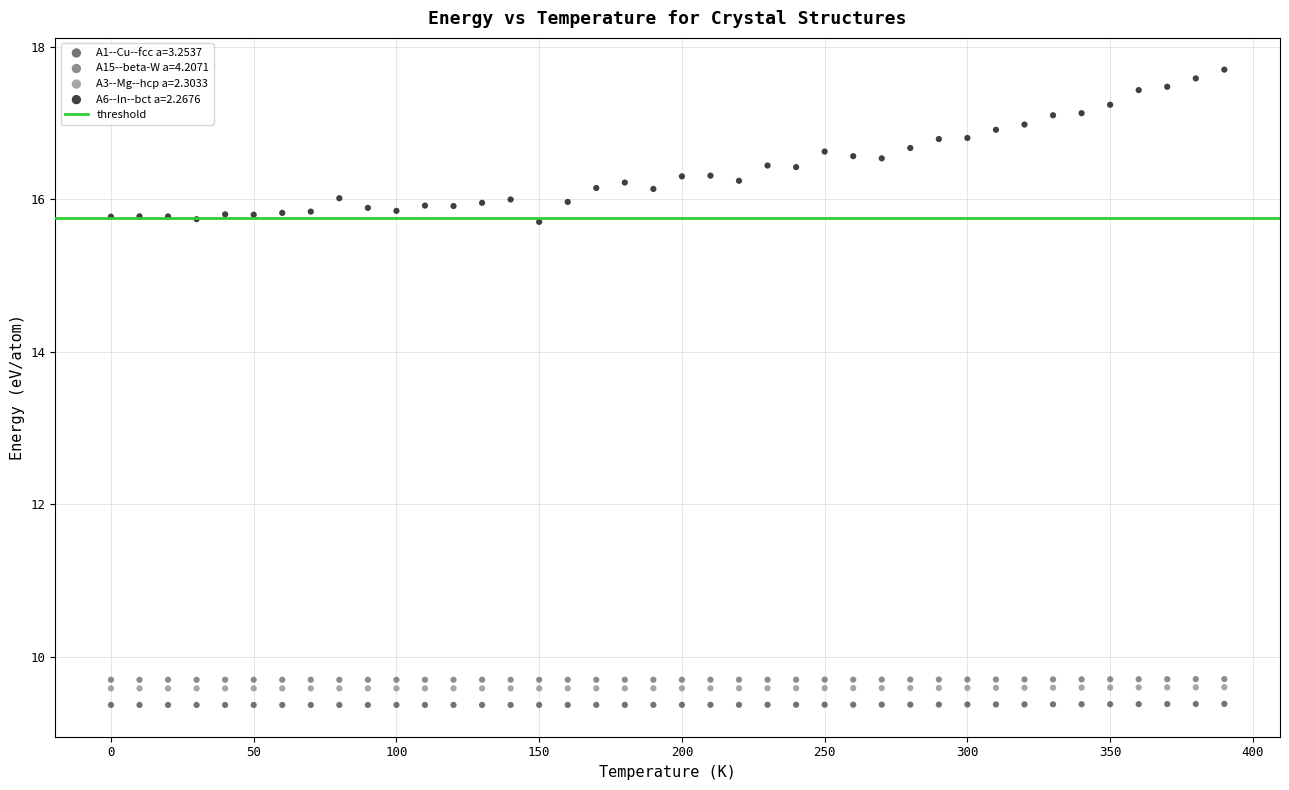

Which series contains the highest Y value?

A6--In--bct a=2.2676